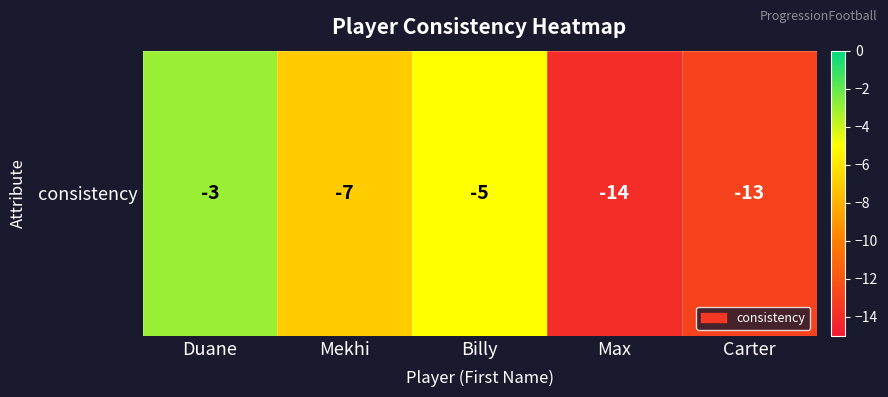

What is the maximum value shown in the chart?

-3